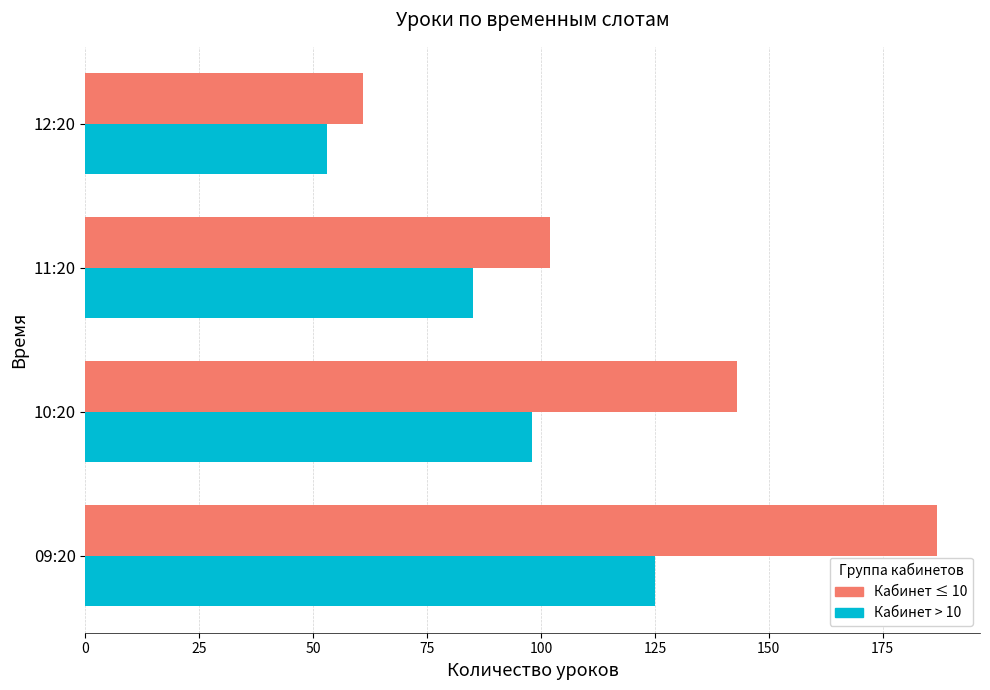

How many values in the Кабинет ≤ 10 series are below 143?

2